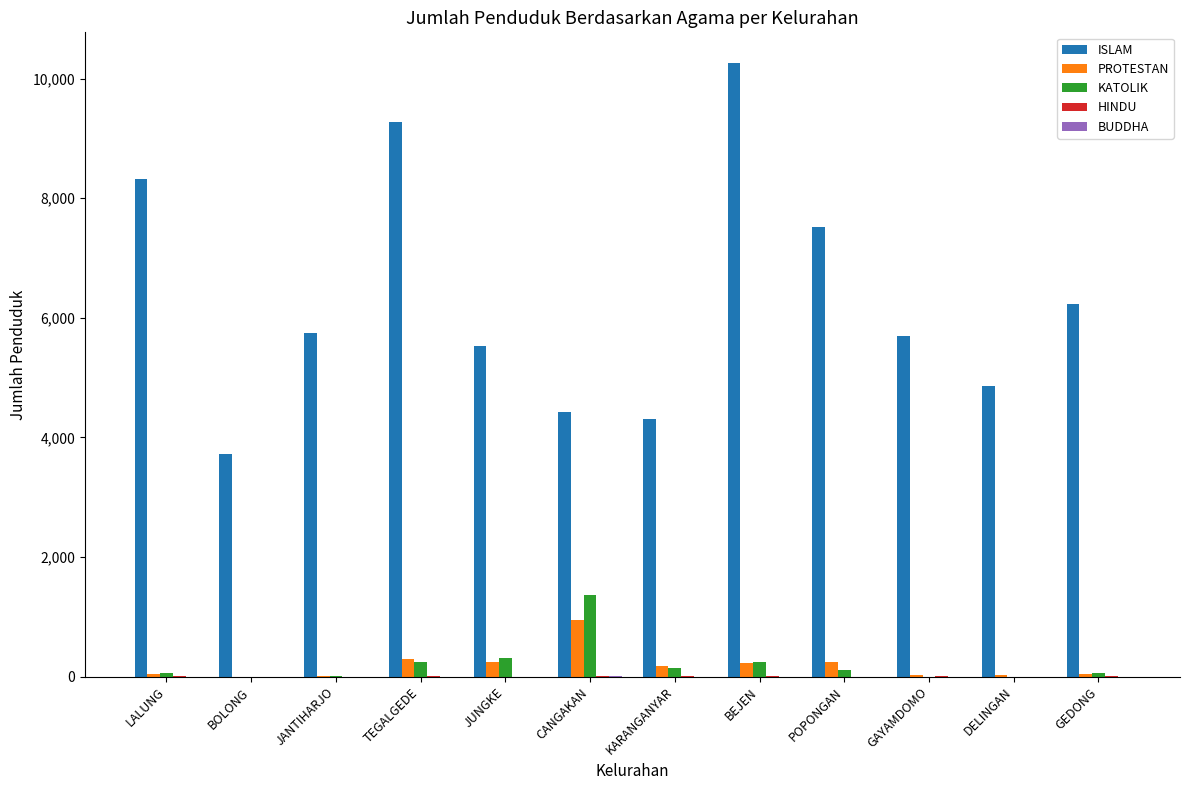

At which label does PROTESTAN reach its peak?

CANGAKAN